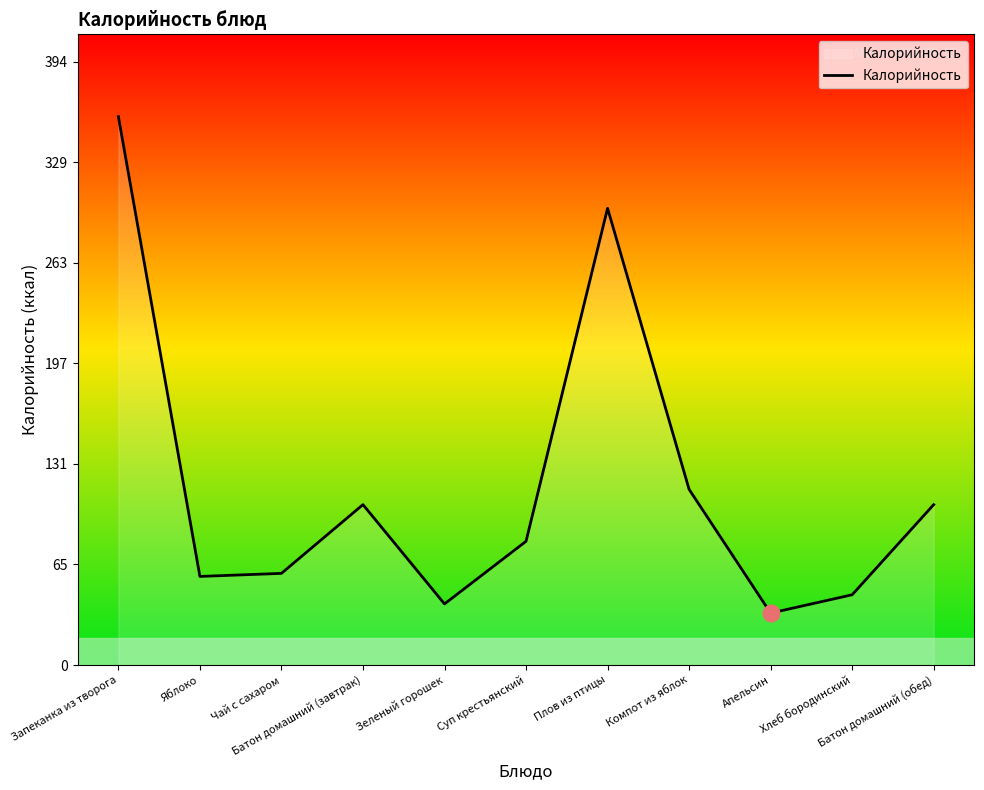

What is the difference between the maximum and minimum values?

325